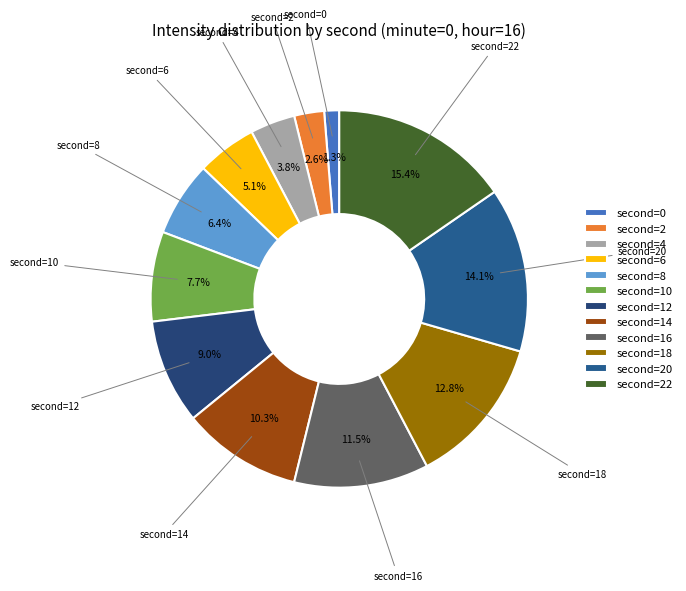

Rank the categories by value from lowest to highest.

second=0, second=2, second=4, second=6, second=8, second=10, second=12, second=14, second=16, second=18, second=20, second=22